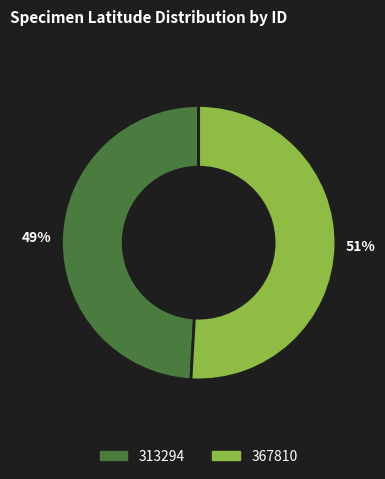

Approximately how many times larger is the value at 313294 compared to 367810?

1.0